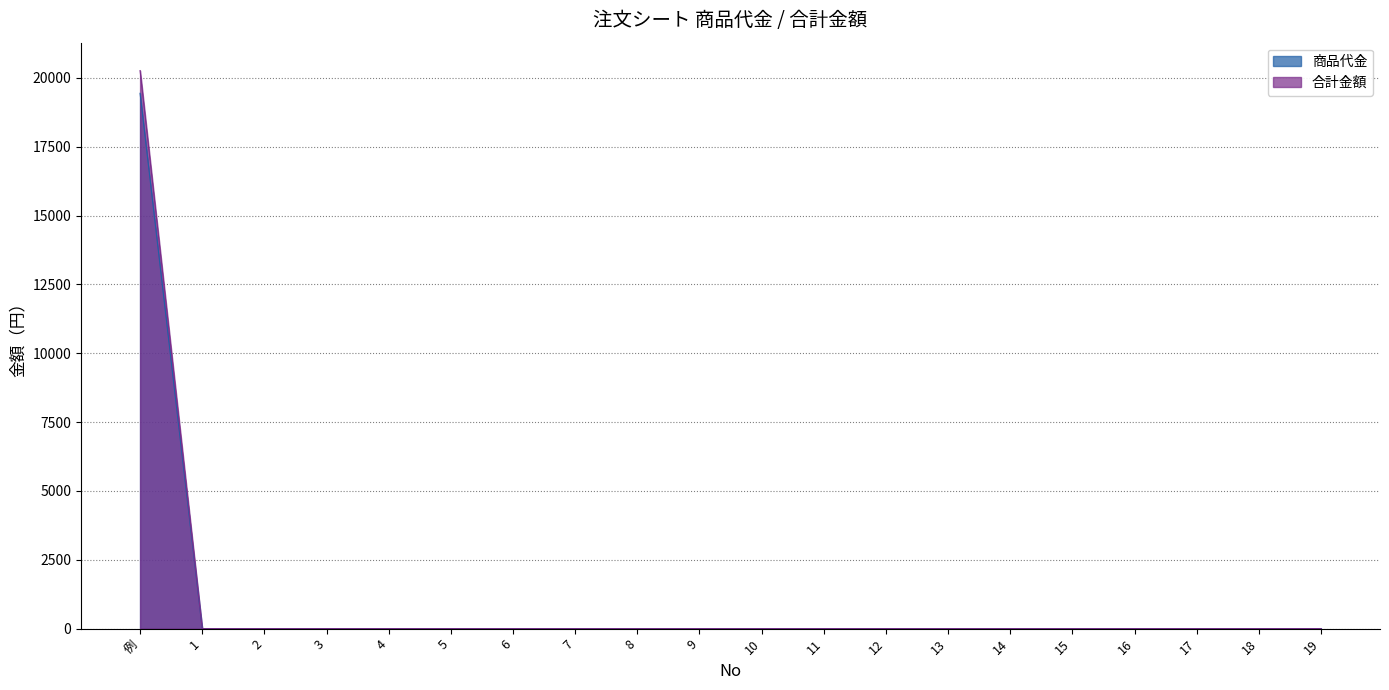

At which label is 商品代金 closest to 9720?

例